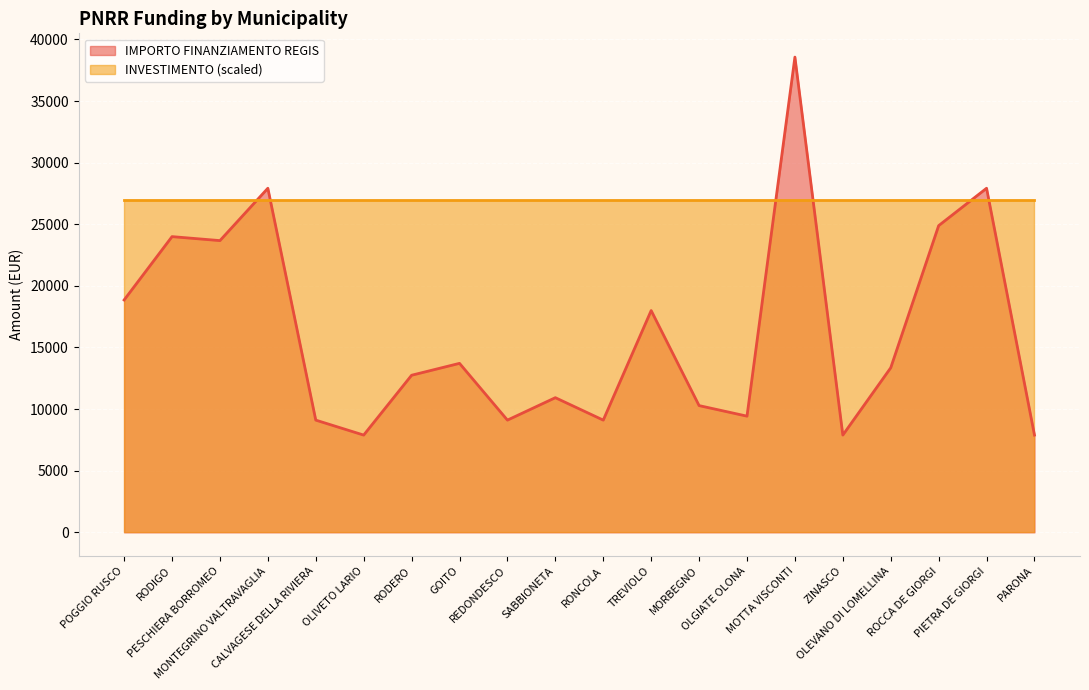

Where is the data nearest to the value 23228?

PESCHIERA BORROMEO